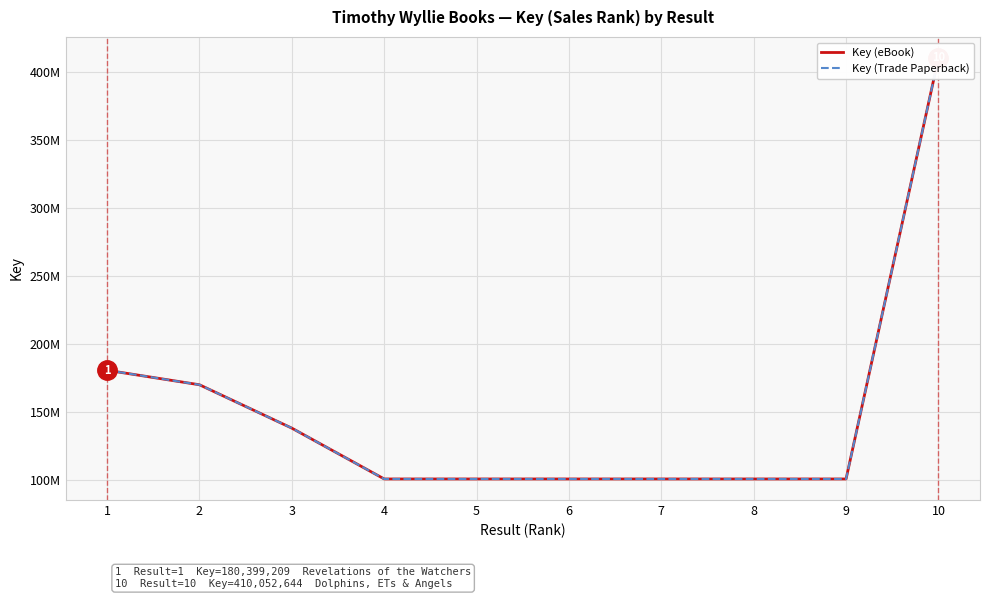

What is the value of the Key (eBook) point at the 10th from the left?

410052644